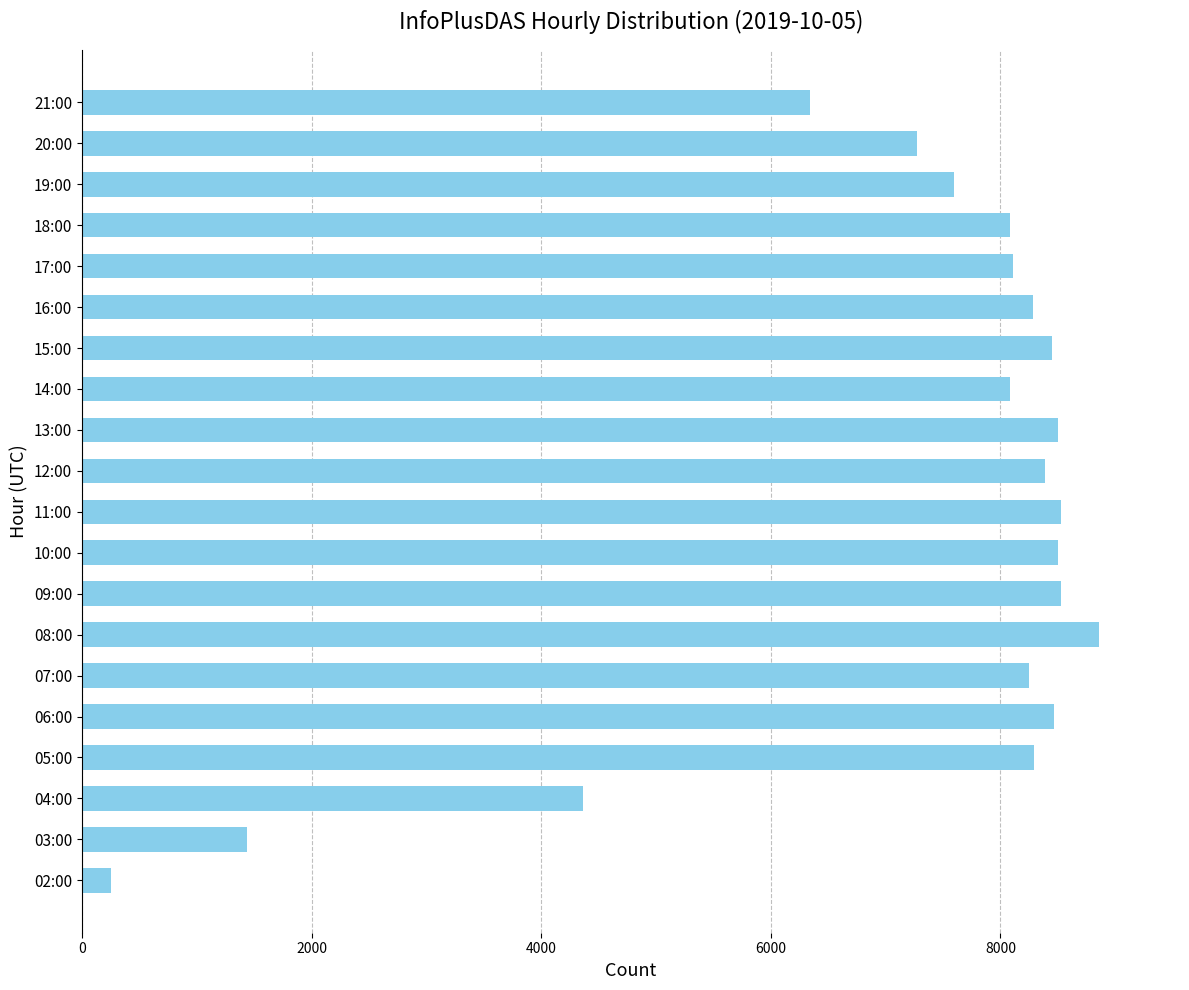

What is the difference between the maximum and minimum values?

8601